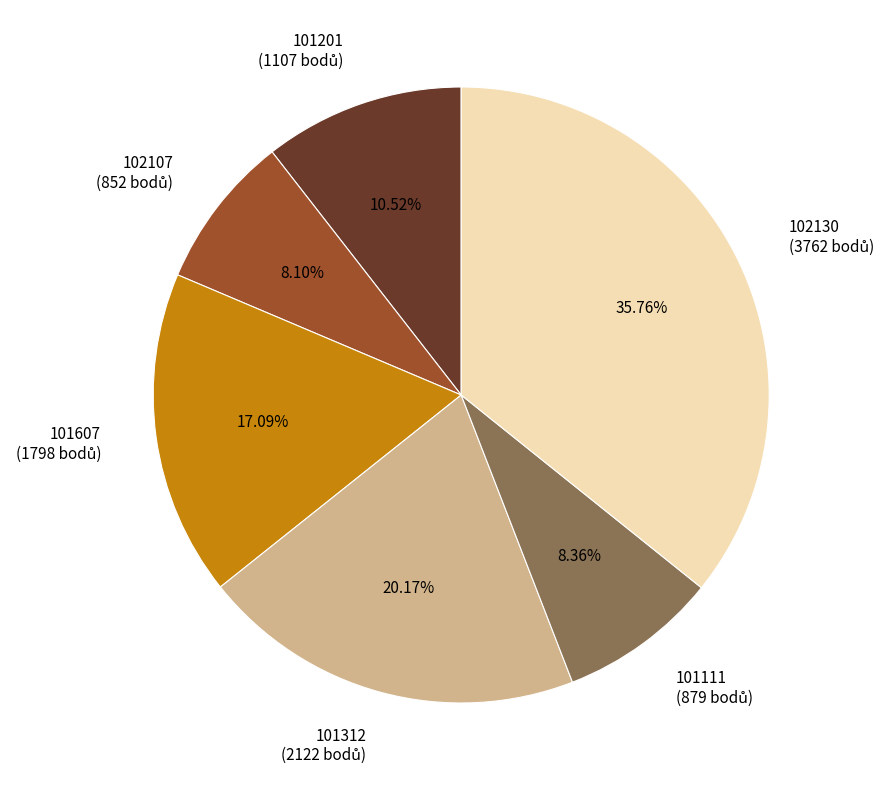

Is there a majority slice in this chart?

No